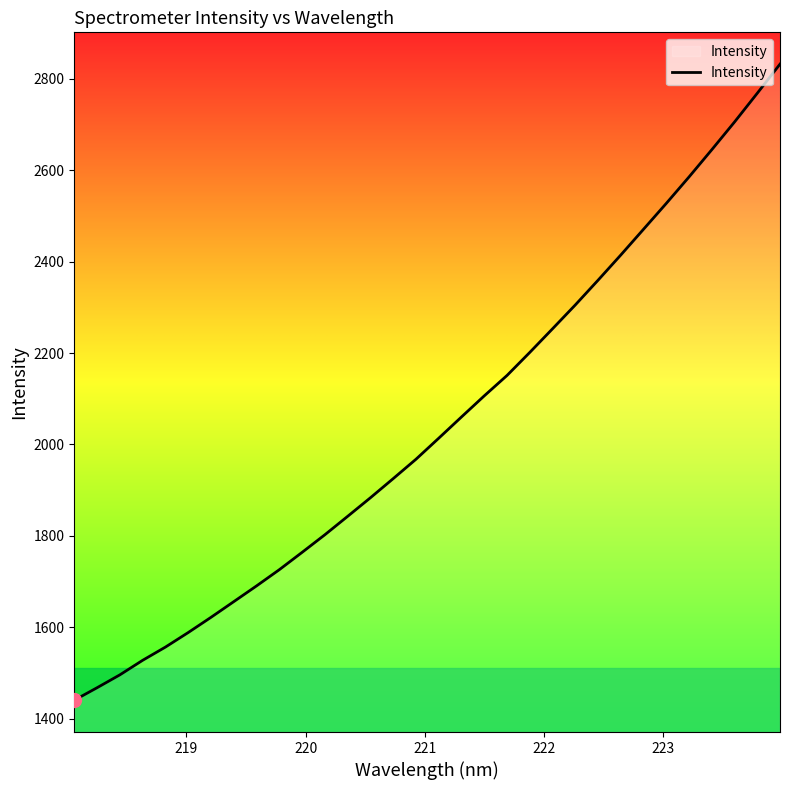

What is the minimum value shown in the chart?

1440.5